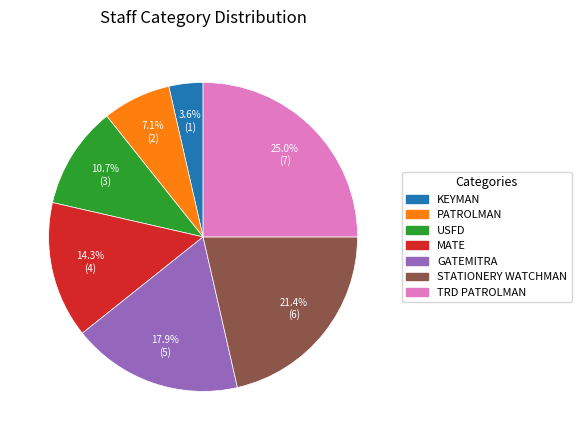

Does any single category account for the majority?

No